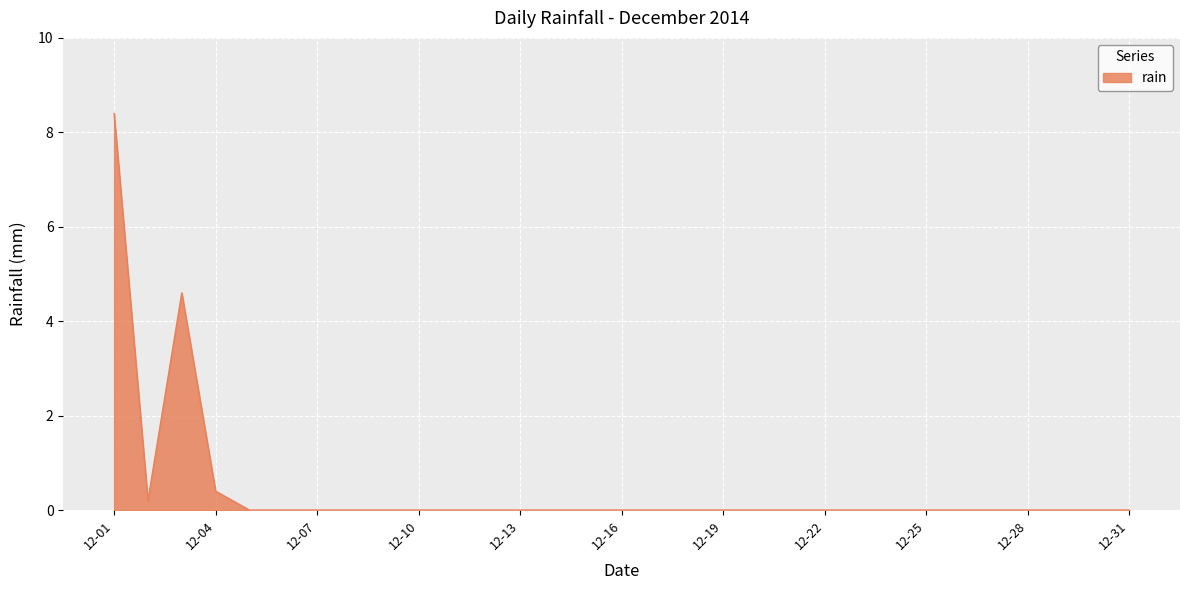

What is the difference between the maximum and minimum values?

8.4